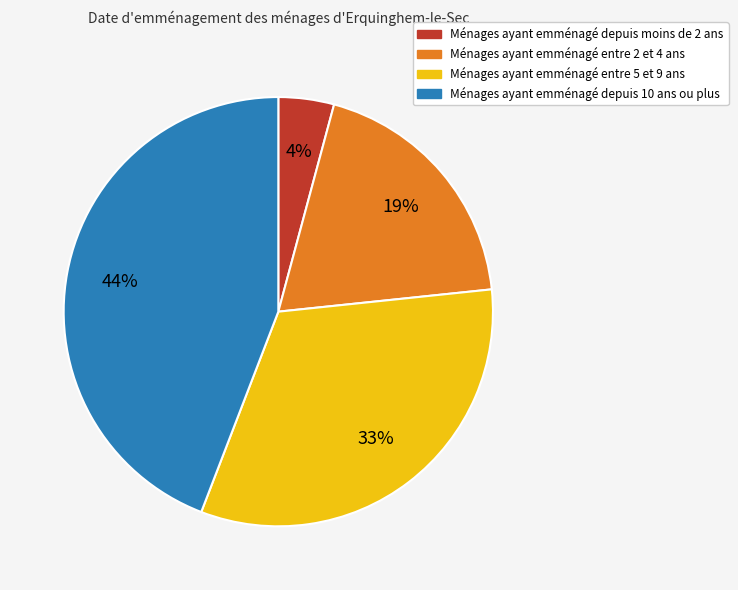

Is there a majority slice in this chart?

No